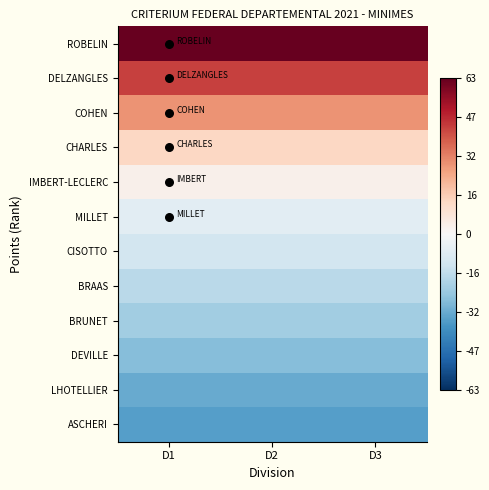

Which label corresponds to the smallest value in the chart?

D1